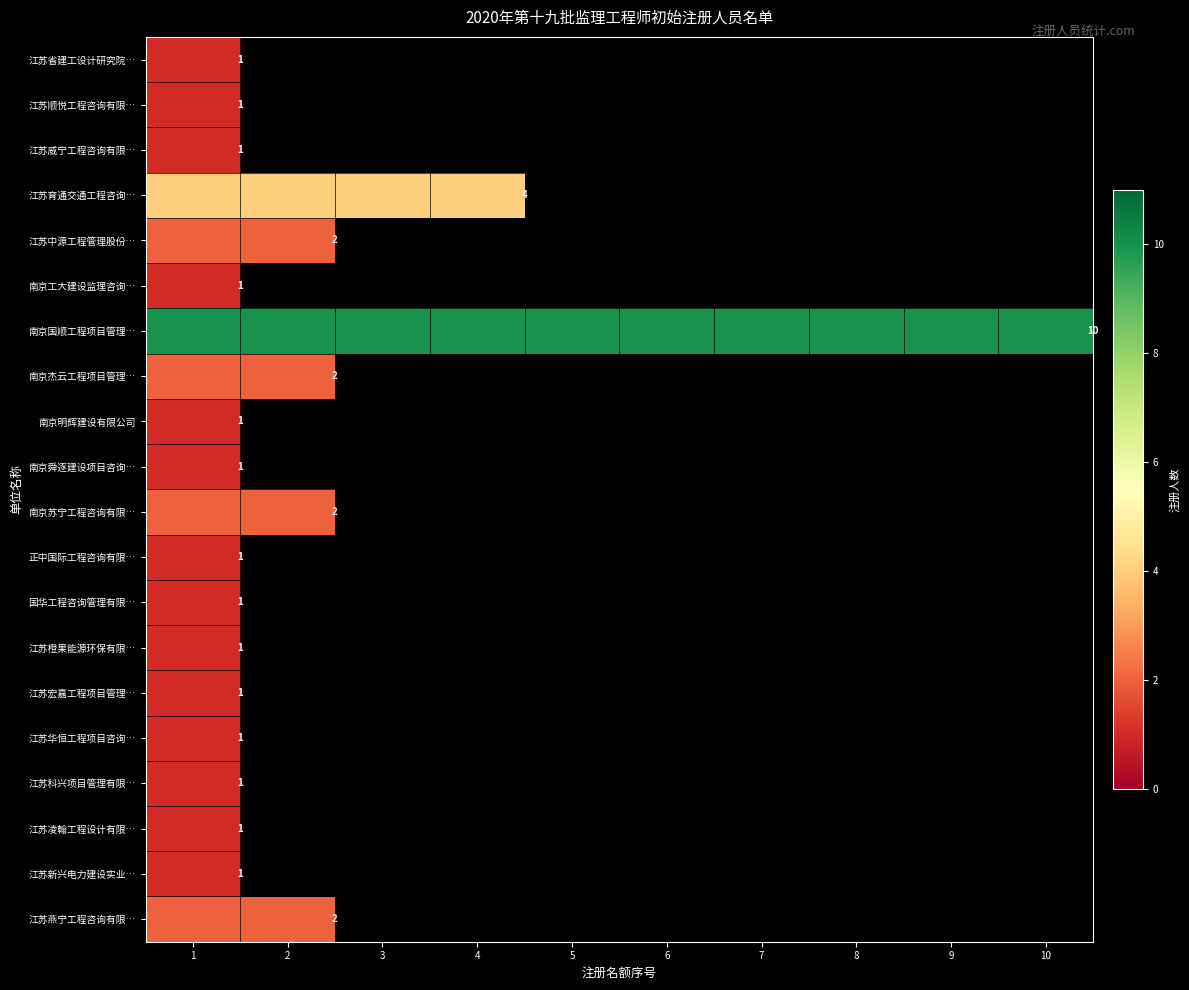

Which series has the largest total across all categories?

南京国顺工程项目管理…